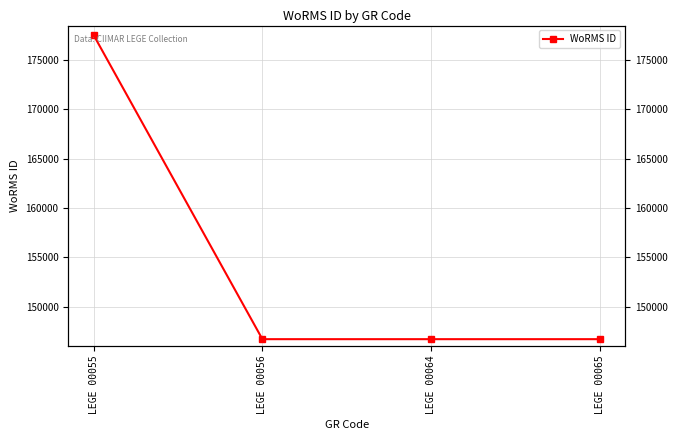

Is it true that the value at LEGE 00056 is 146690?

True